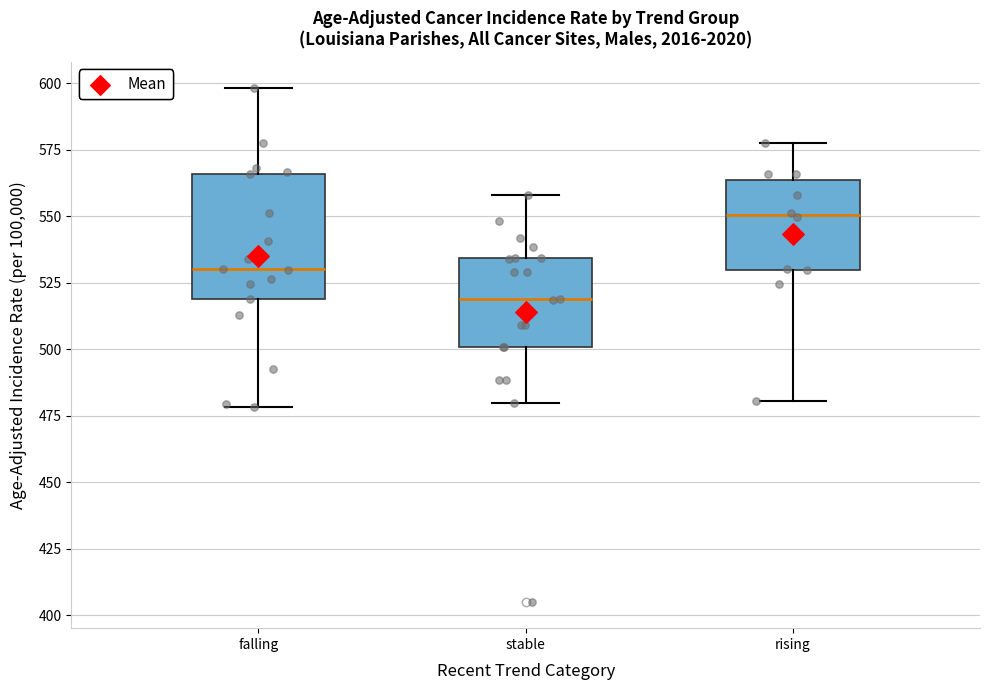

Where does the median line of the box for rising sit on the y-axis? The values are not printed on the chart, so give them approximately, as read against the axis.

550